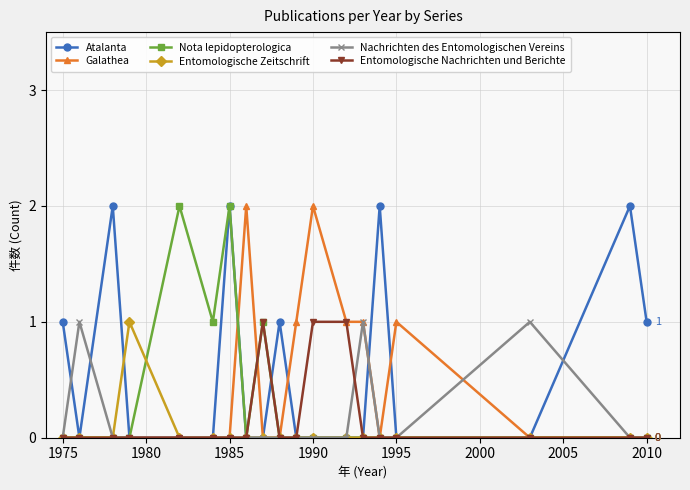

True or false: Entomologische Zeitschrift has more than 0 points higher than both neighbors.

True